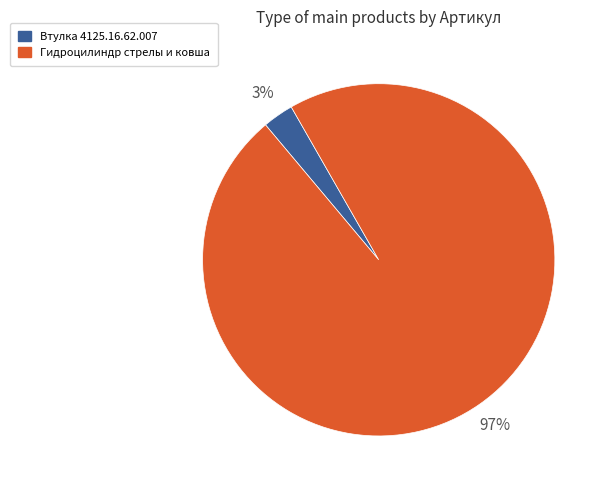

To the nearest percent, what portion does Втулка 4125.16.62.007 represent?

3%